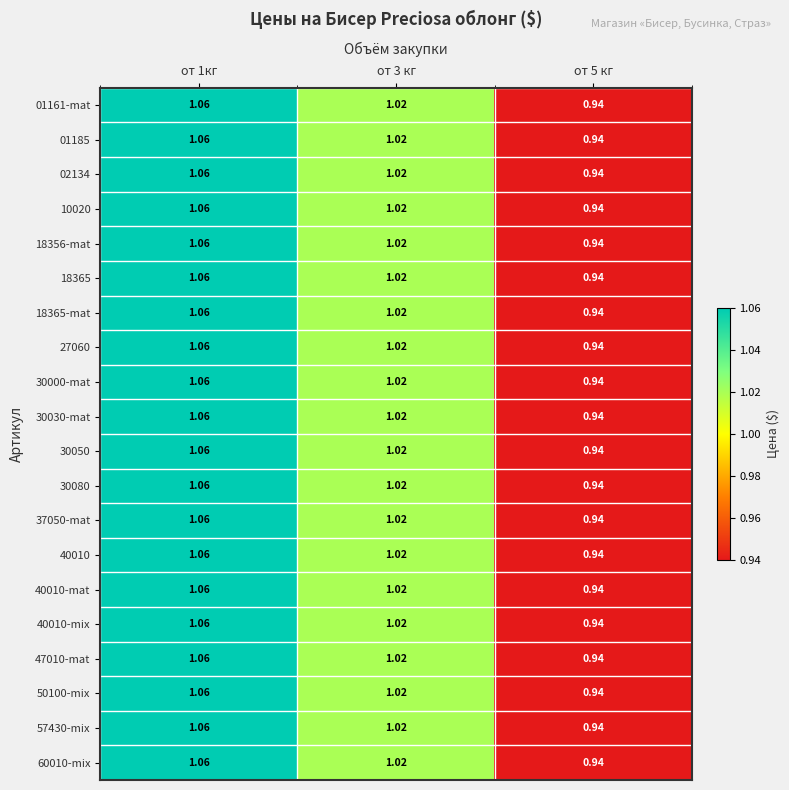

What is the total value across all series at от 5 кг?

18.8